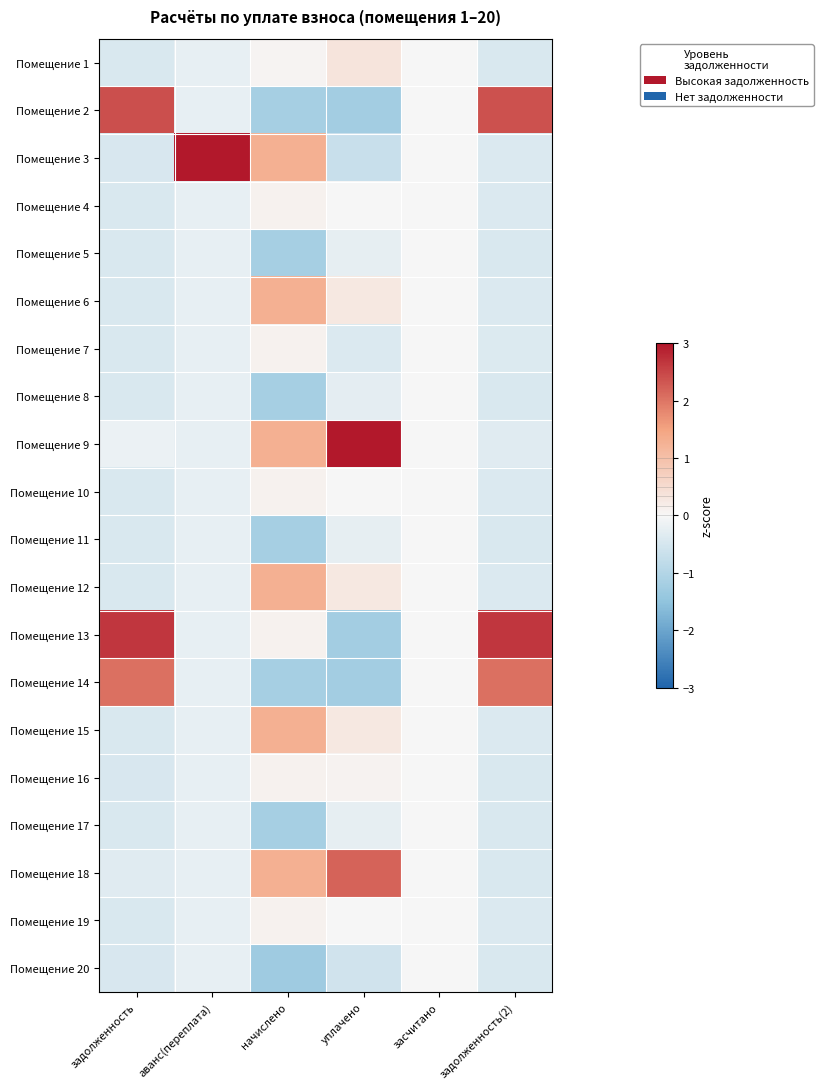

Reading left to right, what are all the values shown in this chart?

Помещение 1: задолженность=-0.4	аванс(переплата)=-0.2	начислено=0.1	уплачено=0.3	засчитано=0.0	задолженность(2)=-0.4
Помещение 2: задолженность=2.4	аванс(переплата)=-0.2	начислено=-1.2	уплачено=-1.2	засчитано=0.0	задолженность(2)=2.4
Помещение 3: задолженность=-0.5	аванс(переплата)=4.4	начислено=1.3	уплачено=-0.7	засчитано=0.0	задолженность(2)=-0.4
Помещение 4: задолженность=-0.4	аванс(переплата)=-0.2	начислено=0.1	уплачено=0.0	засчитано=0.0	задолженность(2)=-0.4
Помещение 5: задолженность=-0.4	аванс(переплата)=-0.2	начислено=-1.2	уплачено=-0.3	засчитано=0.0	задолженность(2)=-0.4
Помещение 6: задолженность=-0.4	аванс(переплата)=-0.2	начислено=1.3	уплачено=0.3	засчитано=0.0	задолженность(2)=-0.4
Помещение 7: задолженность=-0.4	аванс(переплата)=-0.2	начислено=0.1	уплачено=-0.4	засчитано=0.0	задолженность(2)=-0.4
Помещение 8: задолженность=-0.4	аванс(переплата)=-0.2	начислено=-1.2	уплачено=-0.3	засчитано=0.0	задолженность(2)=-0.4
Помещение 9: задолженность=-0.2	аванс(переплата)=-0.2	начислено=1.3	уплачено=3.0	засчитано=0.0	задолженность(2)=-0.3
Помещение 10: задолженность=-0.4	аванс(переплата)=-0.2	начислено=0.1	уплачено=0.0	засчитано=0.0	задолженность(2)=-0.4
Помещение 11: задолженность=-0.4	аванс(переплата)=-0.2	начислено=-1.2	уплачено=-0.3	засчитано=0.0	задолженность(2)=-0.4
Помещение 12: задолженность=-0.4	аванс(переплата)=-0.2	начислено=1.3	уплачено=0.3	засчитано=0.0	задолженность(2)=-0.4
Помещение 13: задолженность=2.7	аванс(переплата)=-0.2	начислено=0.1	уплачено=-1.2	засчитано=0.0	задолженность(2)=2.7
Помещение 14: задолженность=2.0	аванс(переплата)=-0.2	начислено=-1.2	уплачено=-1.2	засчитано=0.0	задолженность(2)=2.0
Помещение 15: задолженность=-0.4	аванс(переплата)=-0.2	начислено=1.3	уплачено=0.3	засчитано=0.0	задолженность(2)=-0.4
Помещение 16: задолженность=-0.5	аванс(переплата)=-0.2	начислено=0.1	уплачено=0.1	засчитано=0.0	задолженность(2)=-0.4
Помещение 17: задолженность=-0.4	аванс(переплата)=-0.2	начислено=-1.2	уплачено=-0.3	засчитано=0.0	задолженность(2)=-0.4
Помещение 18: задолженность=-0.3	аванс(переплата)=-0.2	начислено=1.3	уплачено=2.2	засчитано=0.0	задолженность(2)=-0.4
Помещение 19: задолженность=-0.4	аванс(переплата)=-0.2	начислено=0.1	уплачено=0.0	засчитано=0.0	задолженность(2)=-0.4
Помещение 20: задолженность=-0.5	аванс(переплата)=-0.2	начислено=-1.3	уплачено=-0.6	засчитано=0.0	задолженность(2)=-0.4